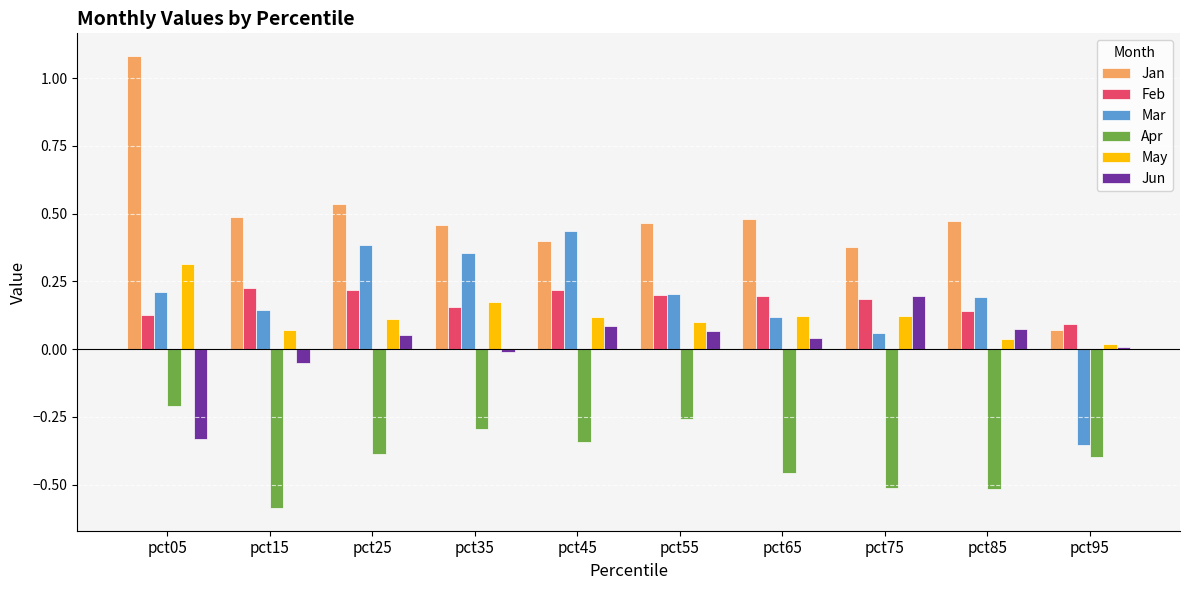

At how many categories does at least one series exceed 0?

10